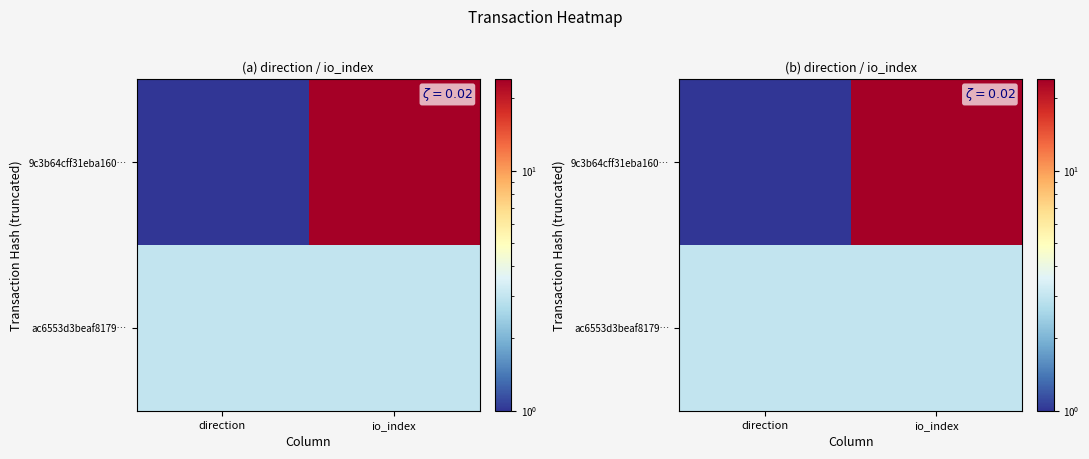

Rank the series at direction from highest to lowest value.

ac6553d3beaf8179…, 9c3b64cff31eba160…